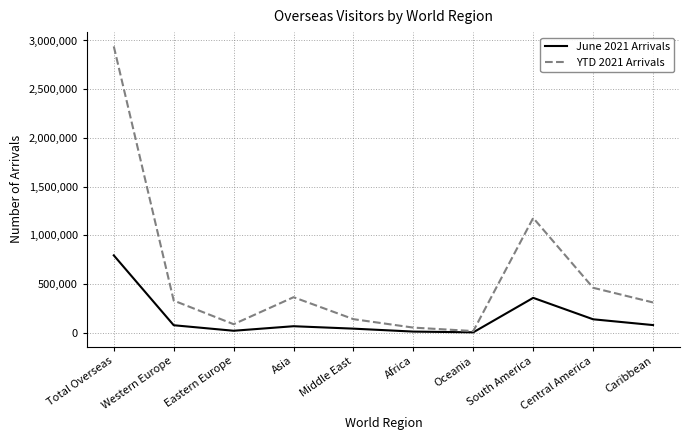

Rank the series by their average value, from lowest to highest.

June 2021 Arrivals, YTD 2021 Arrivals